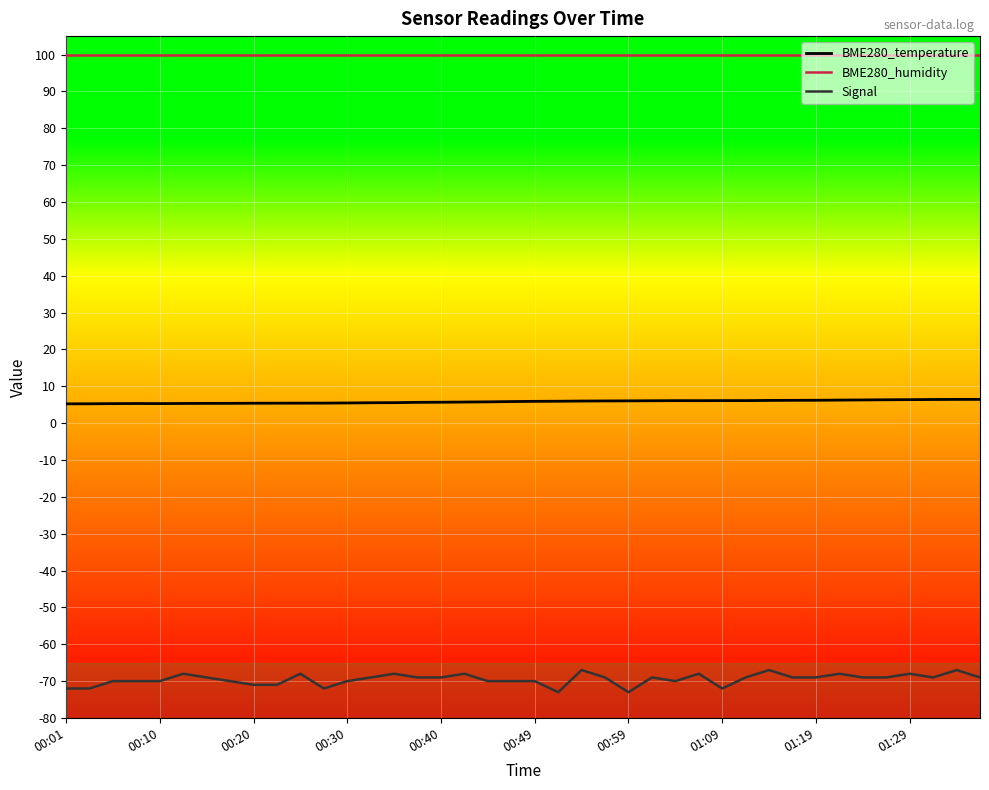

What is the minimum value shown in the chart?

-73.0